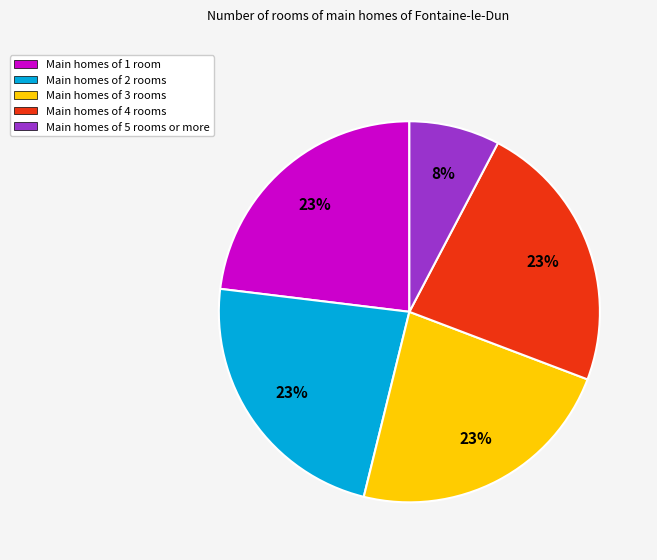

Is there any slice that represents more than half of the pie?

No